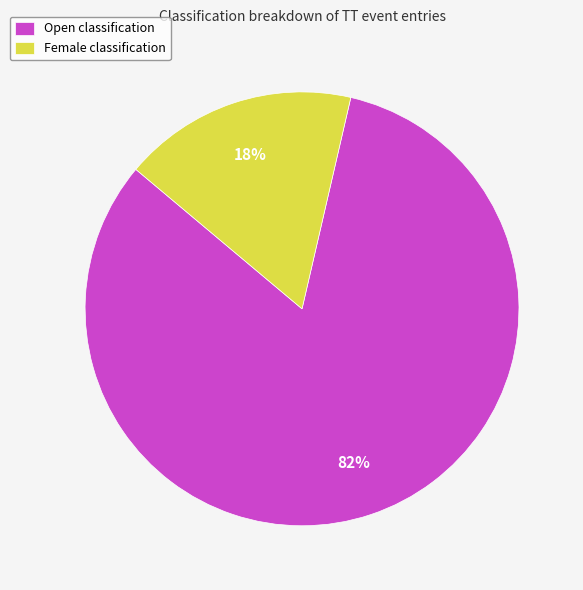

Which slice is the smallest?

Female